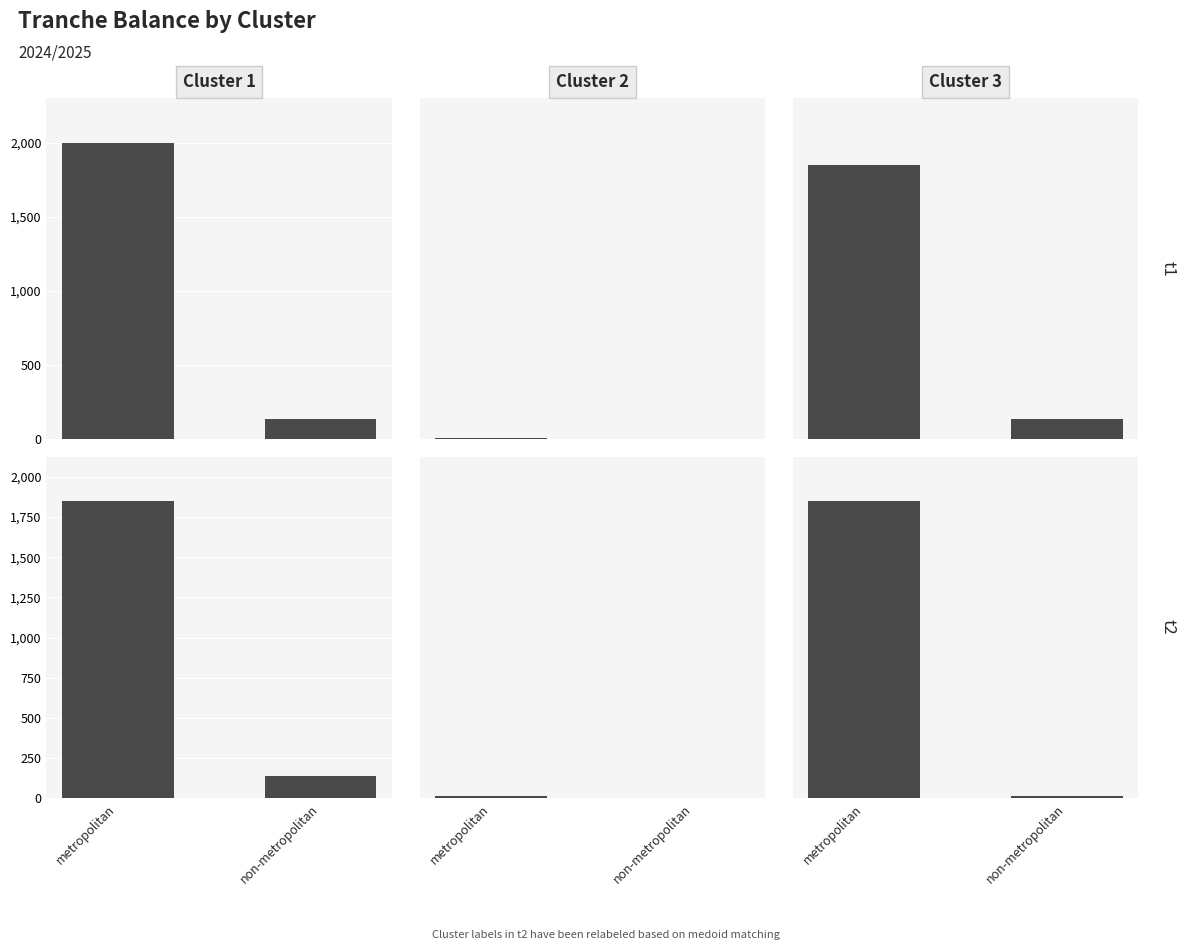

What is the sum of the Cluster 1 values at non-metropolitan and metropolitan?

1990000000